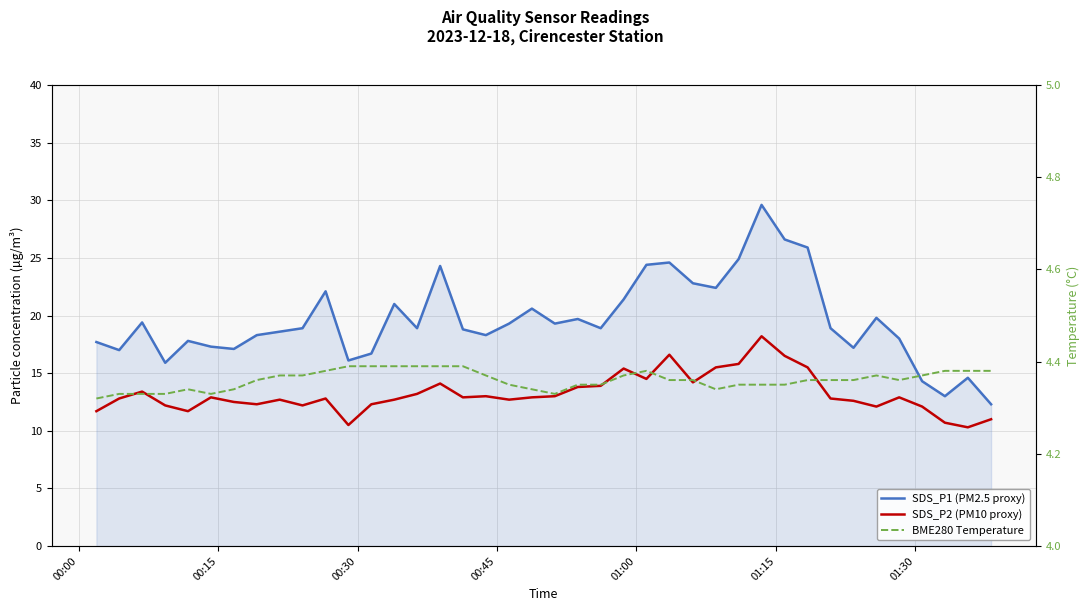

What are all the series names shown in the legend?

SDS_P1 (PM2.5 proxy), SDS_P2 (PM10 proxy), BME280 Temperature